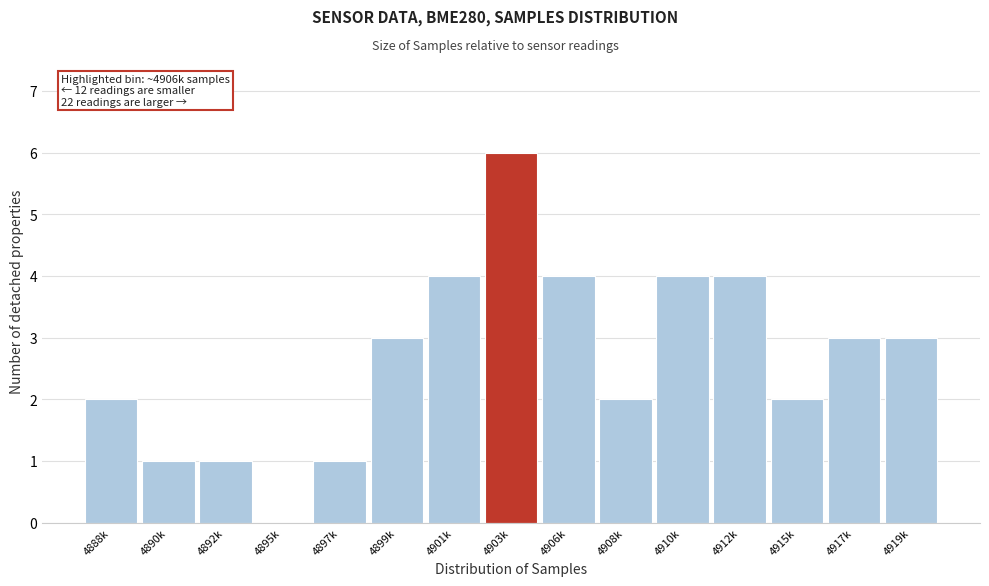

Reading left to right, extract all data points from this chart.

4888k=2	4890k=1	4892k=1	4895k=0	4897k=1	4899k=3	4901k=4	4903k=6	4906k=4	4908k=2	4910k=4	4912k=4	4915k=2	4917k=3	4919k=3